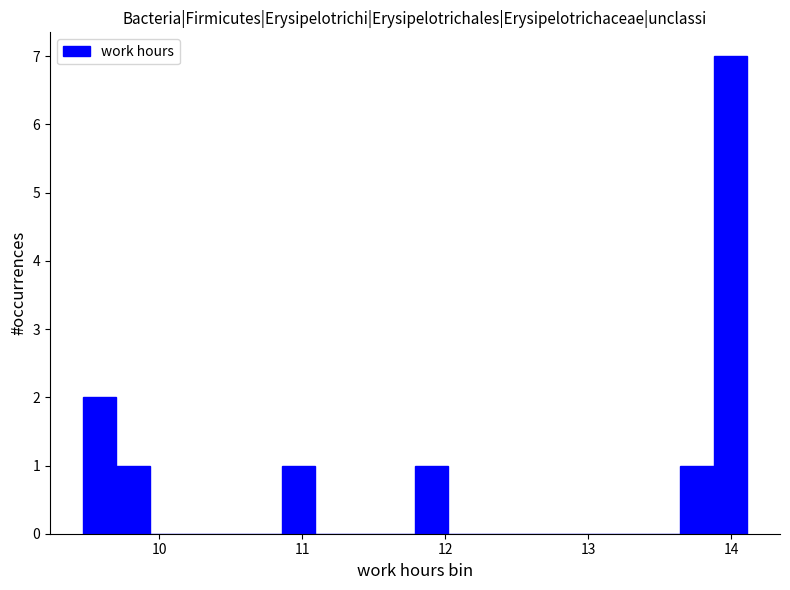

Around what value on the x-axis is the tallest bar? Give the approximate position of its centre, as read against the axis.

14.0